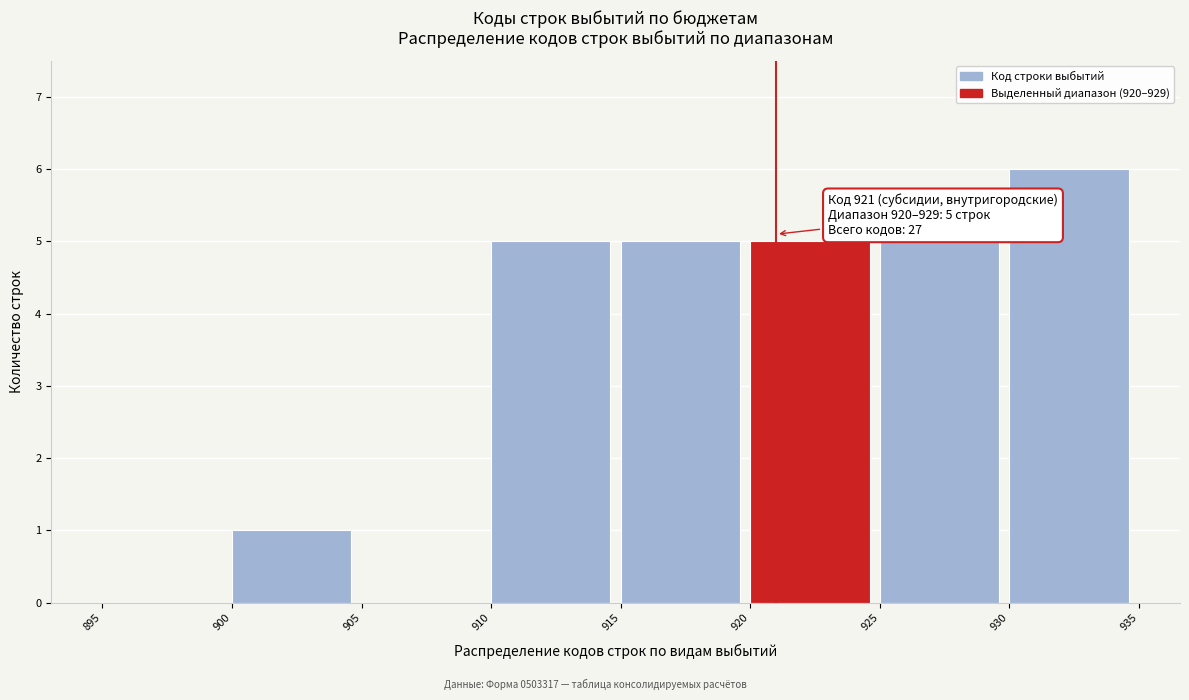

Over which range of the x-axis is the bar tallest?

930 to 935